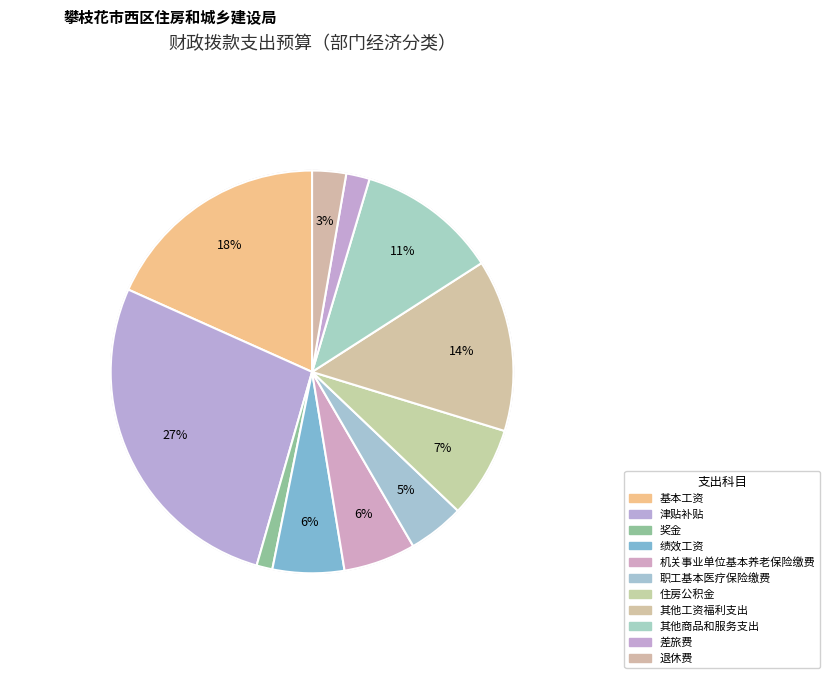

Combined, what portion of the pie is 奖金 and 津贴补贴?

28.5%